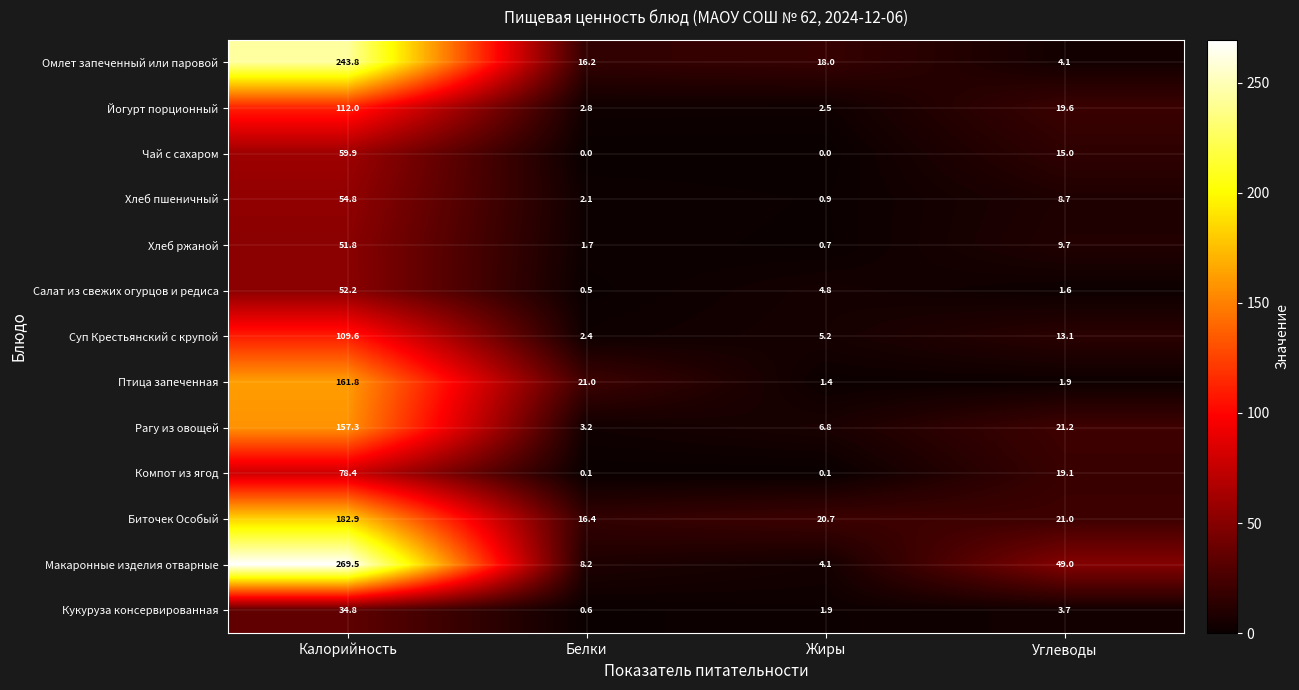

At which category is the sum across all series the highest?

Калорийность